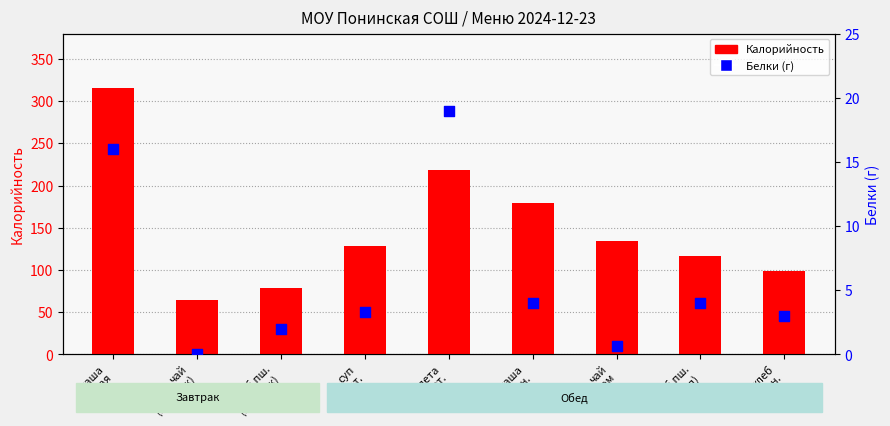

What are all the series names shown in the legend?

Калорийность, Белки (г)